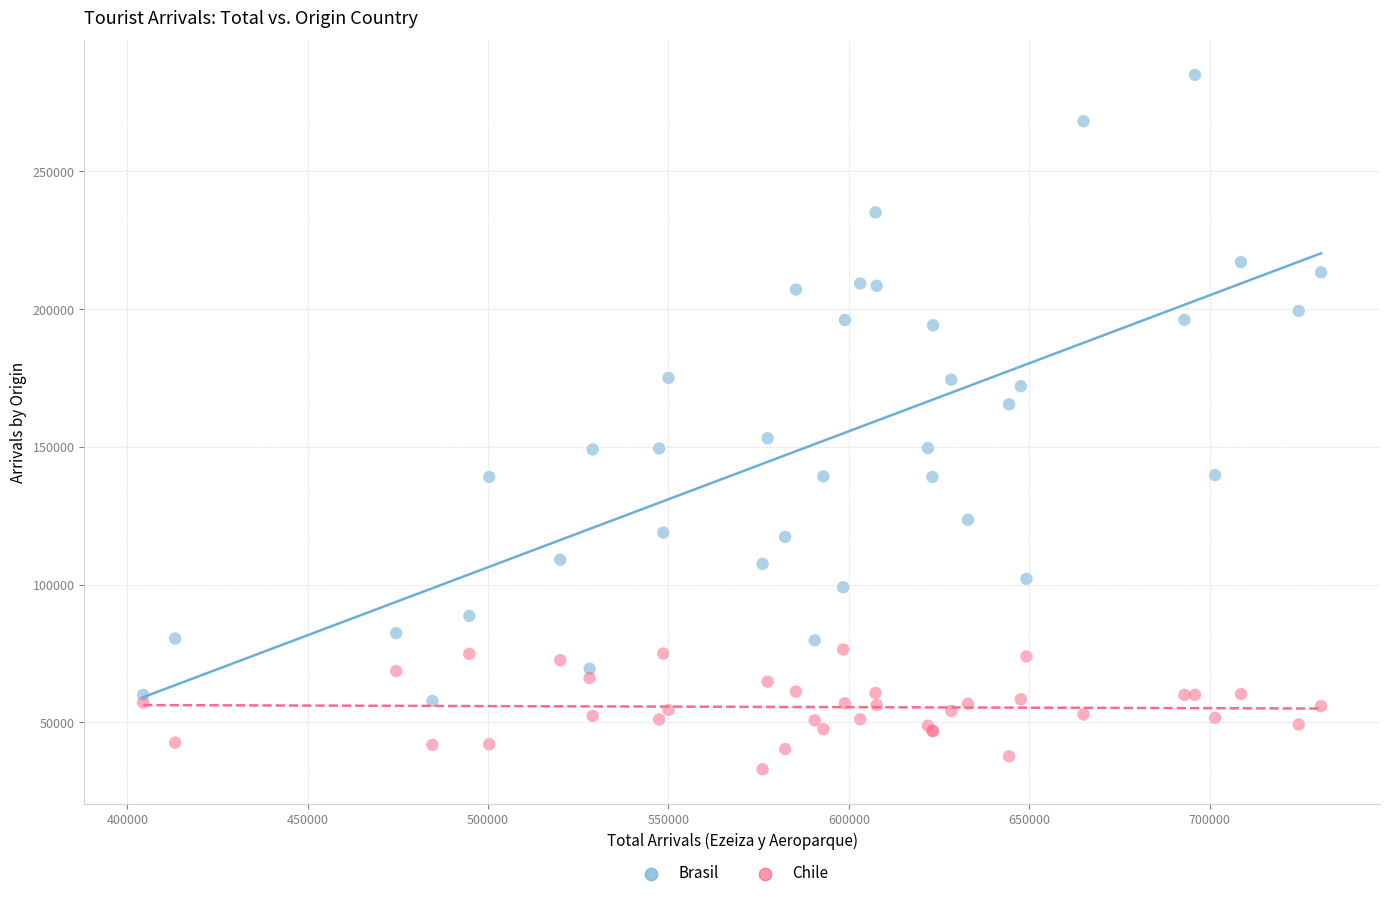

Which series contains the lowest Y value?

Chile